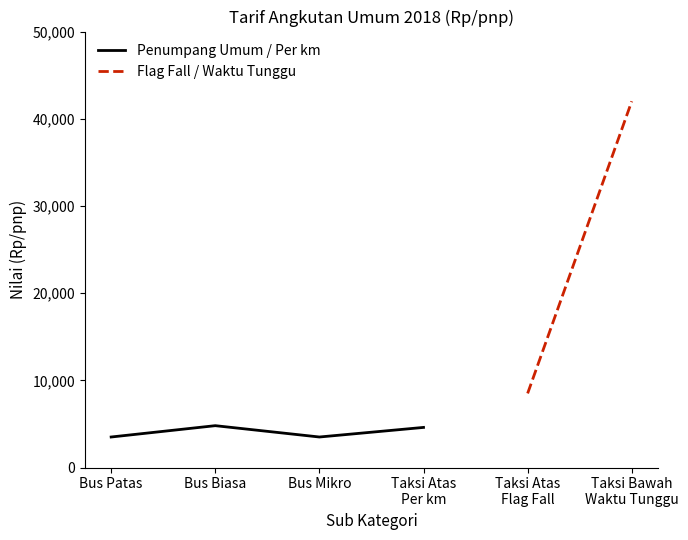

How many values in Flag Fall / Waktu Tunggu are above zero?

2